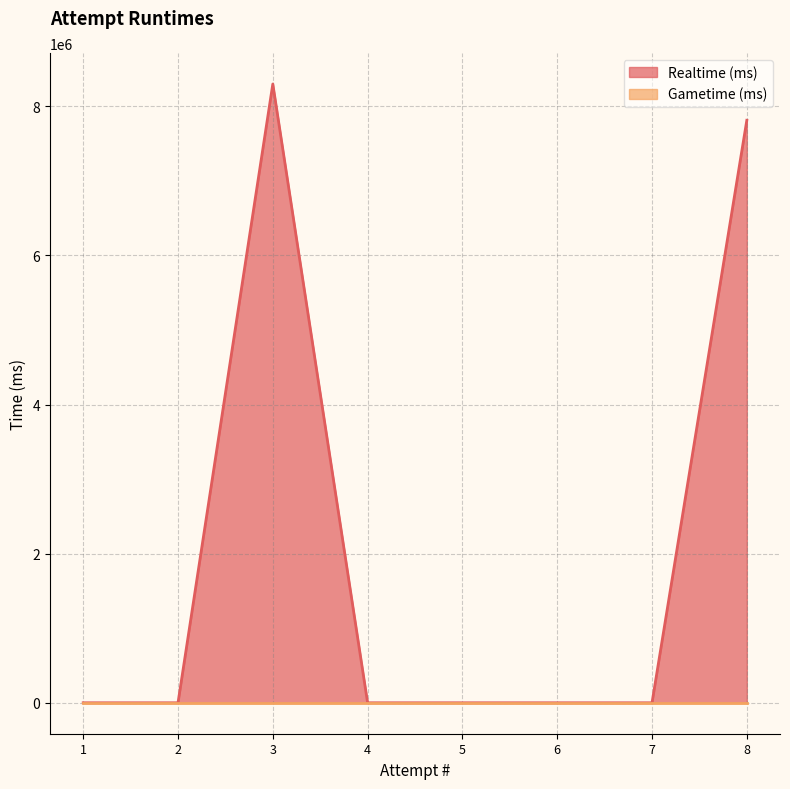

At which category does the chart reach its peak across all series?

3